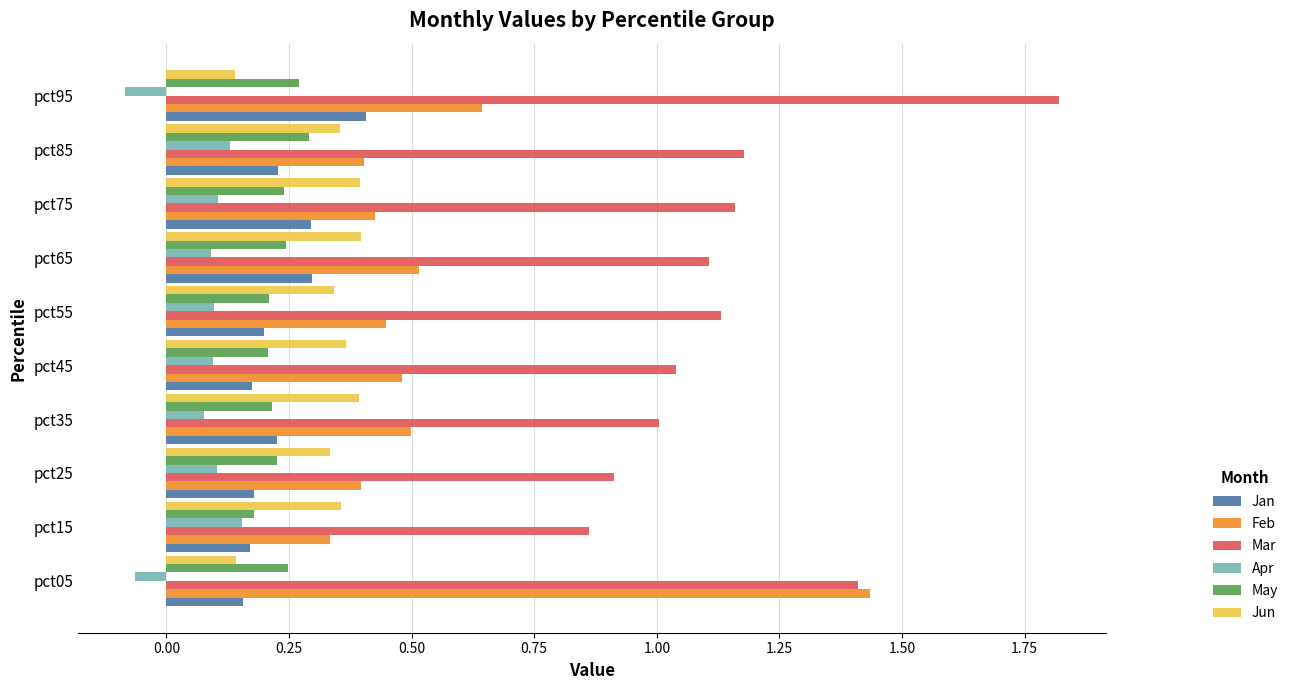

What are all the series names shown in the legend?

Jan, Feb, Mar, Apr, May, Jun